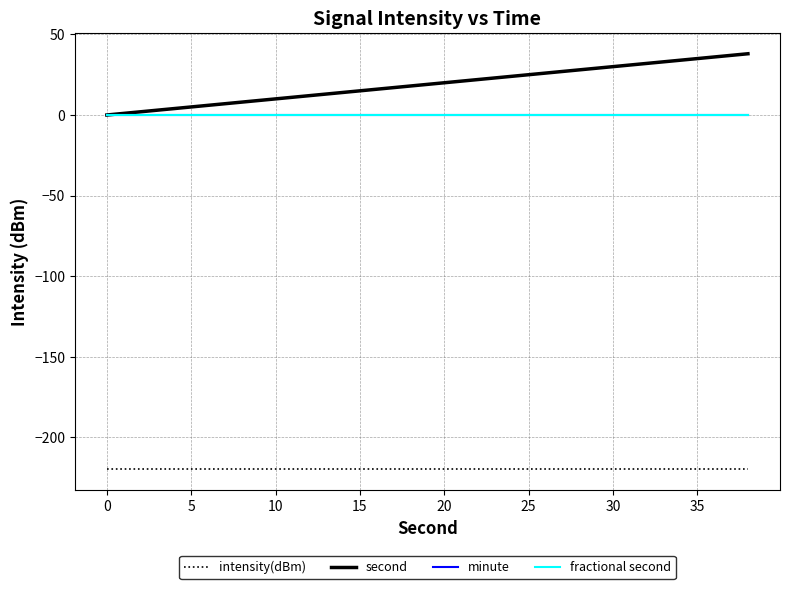

Does the chart display data point markers on the line(s)?

No